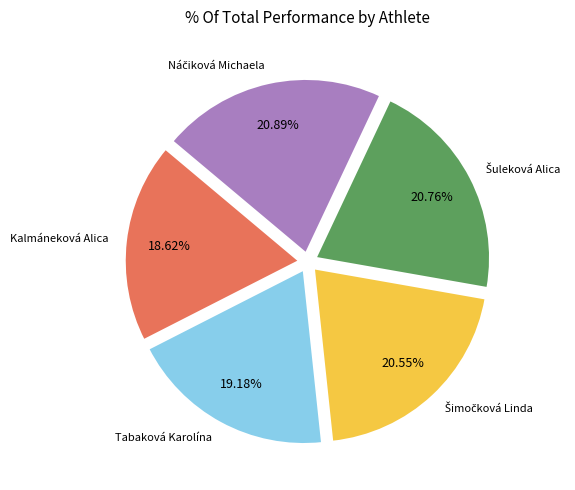

Is there any slice that represents more than half of the pie?

No